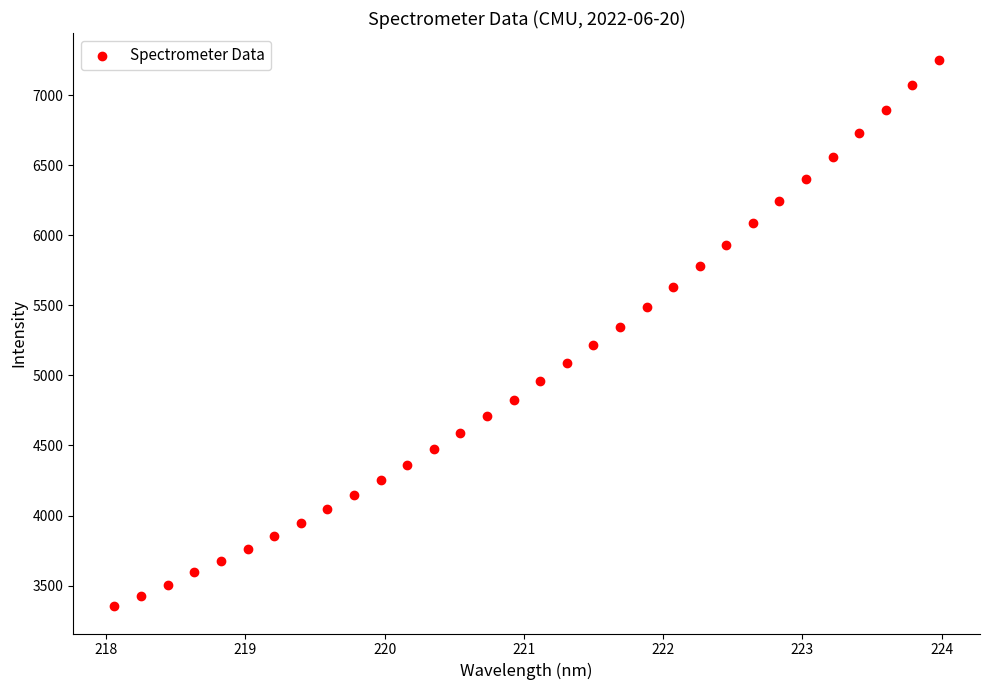

What is the range of X values (max minus min)?

5.9